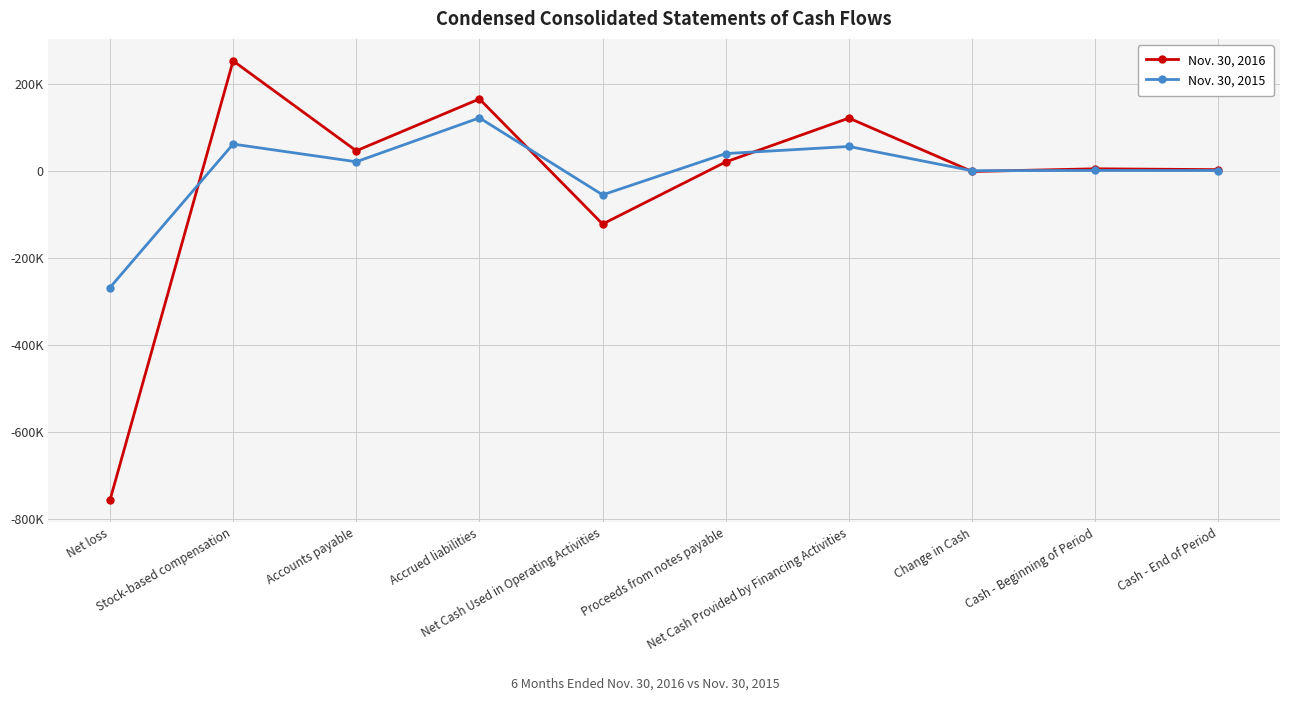

Which series ends up on top after the final intersection of Nov. 30, 2015 and Nov. 30, 2016?

Nov. 30, 2016